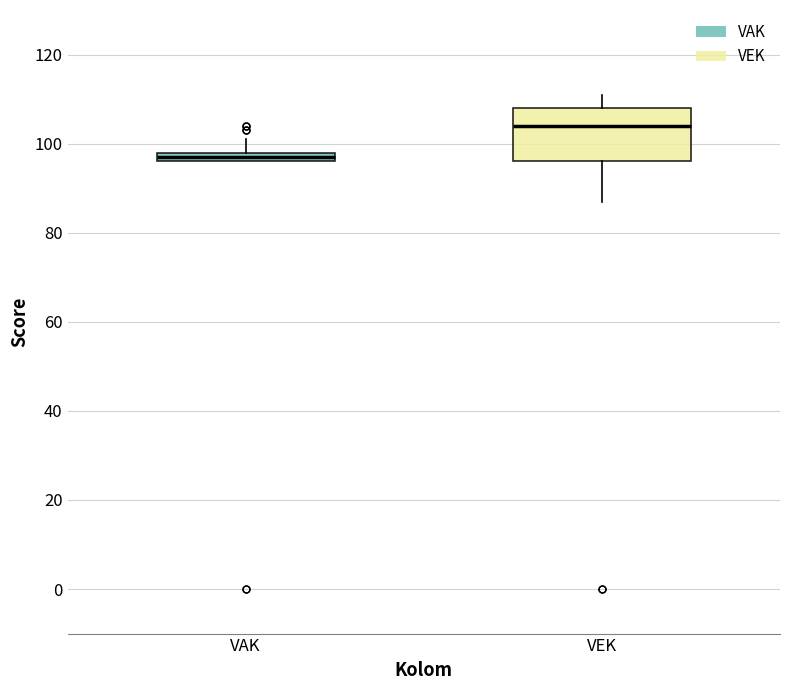

Which box's median line is the highest?

VEK